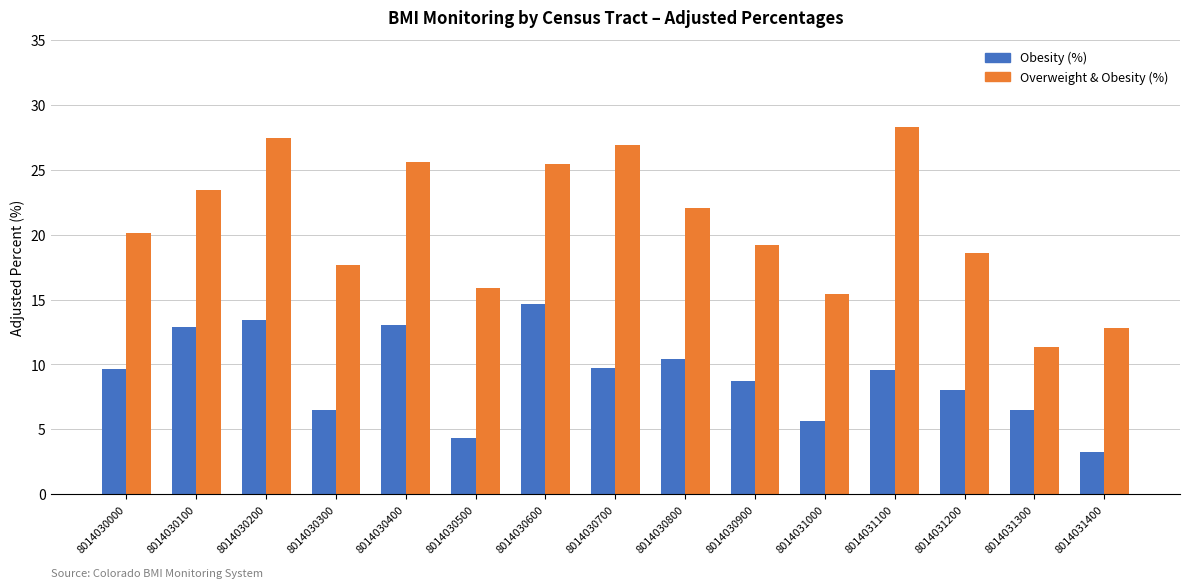

Are the bars grouped side by side (vs. stacked)?

Yes